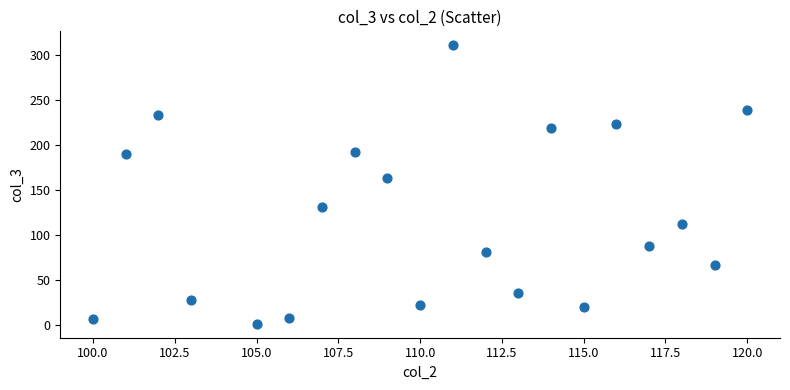

What is the range of Y values (max minus min)?

310